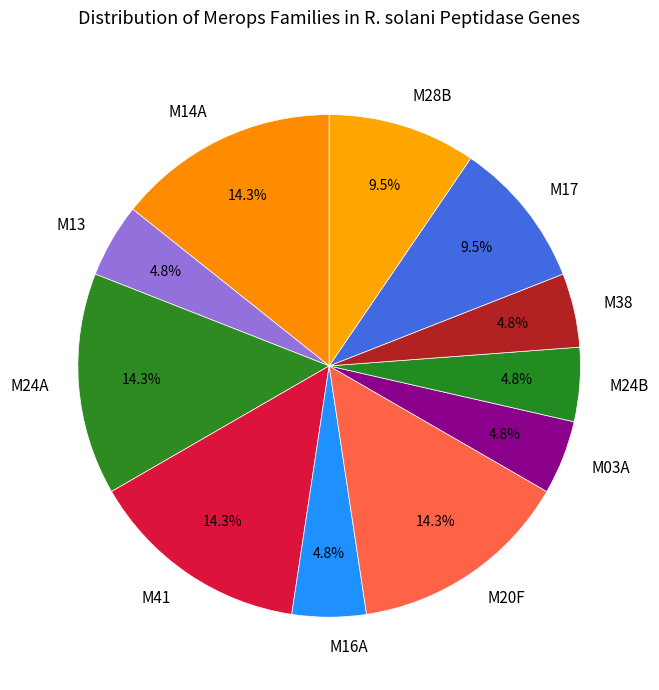

What percentage is NOT represented by M38?

95.2%